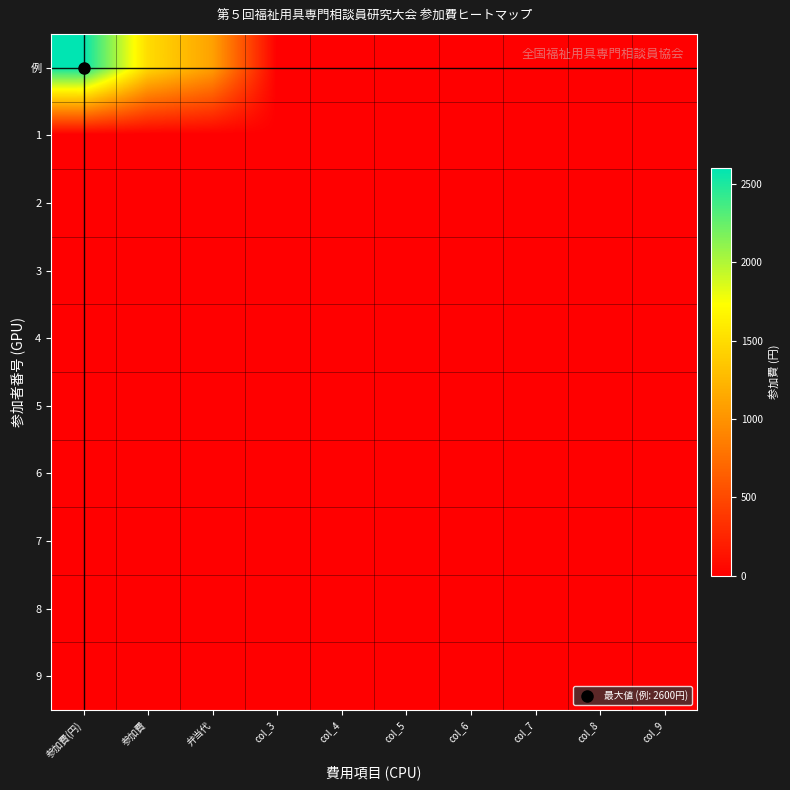

How many data points does each series have?

10